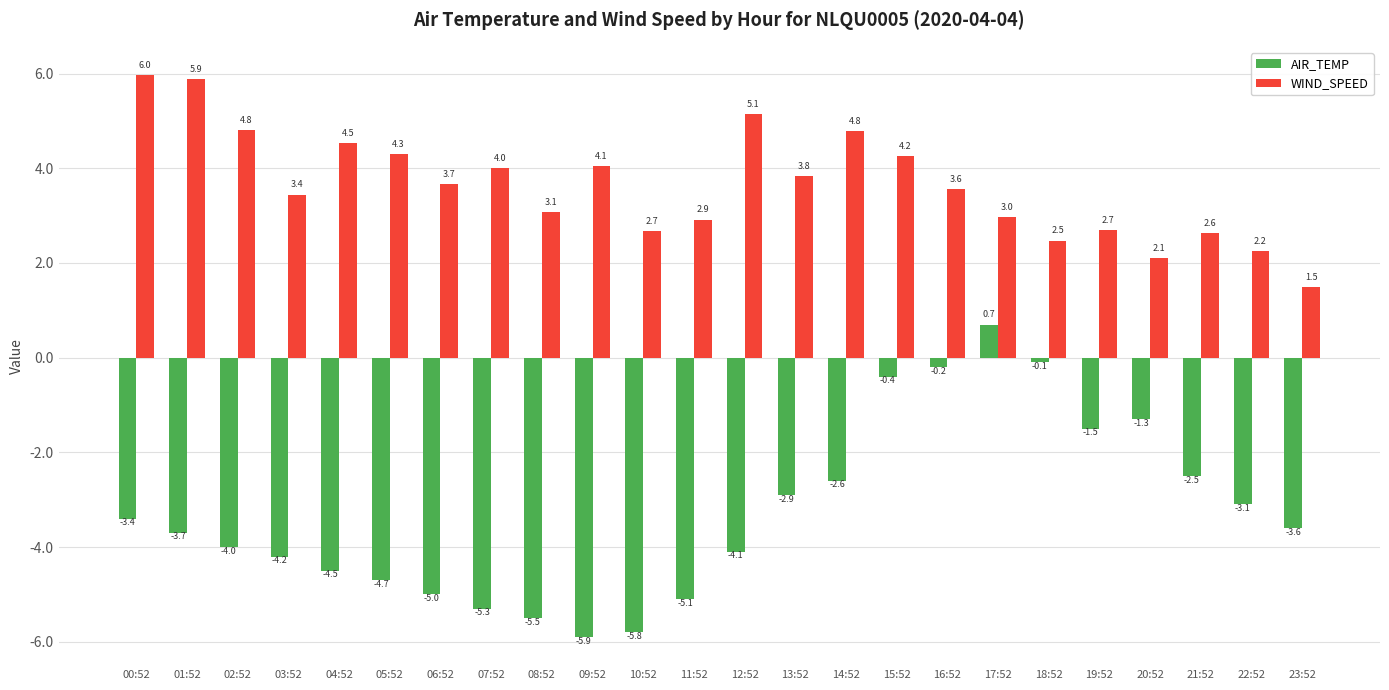

At which category does the chart reach its minimum across all series?

09:52